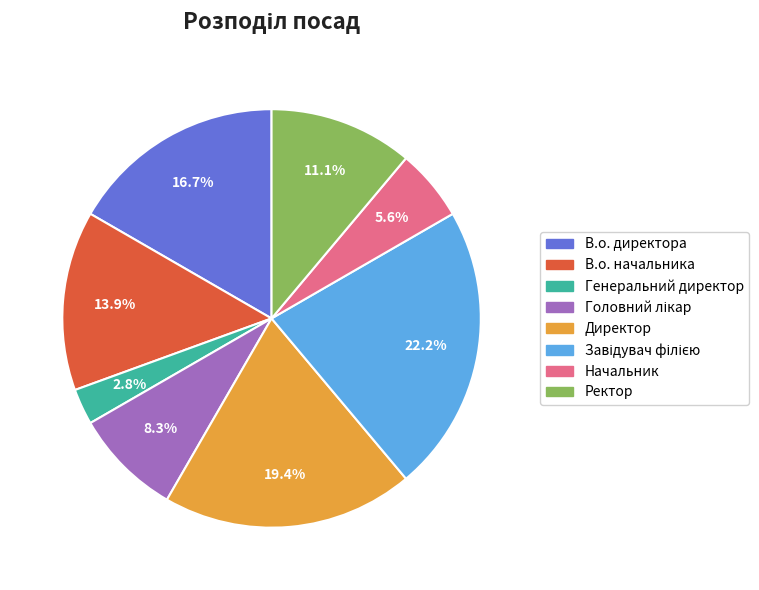

To the nearest percent, what is the average slice percentage?

12%